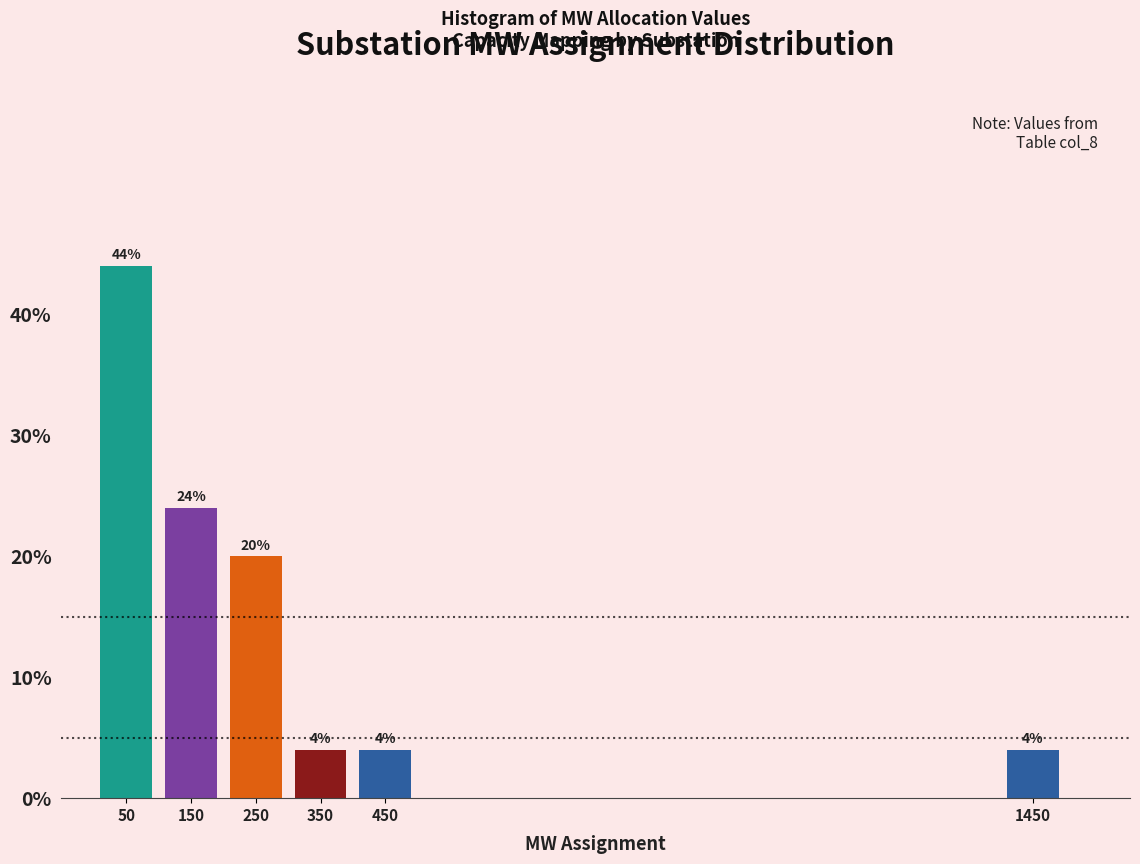

Over which range of the x-axis is the bar tallest?

0 to 100